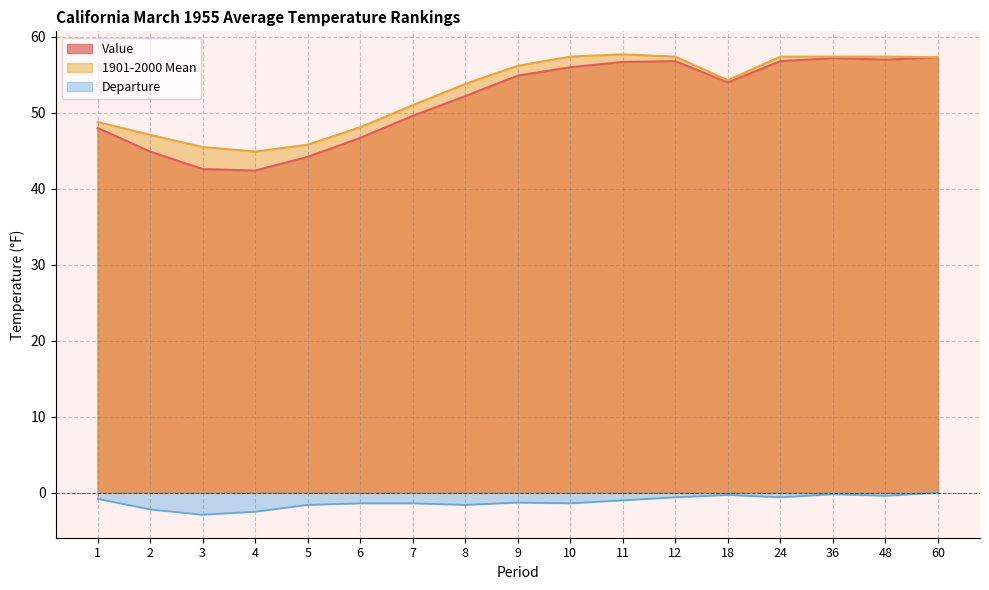

What is the spread (max minus min) of values at 9?

57.5